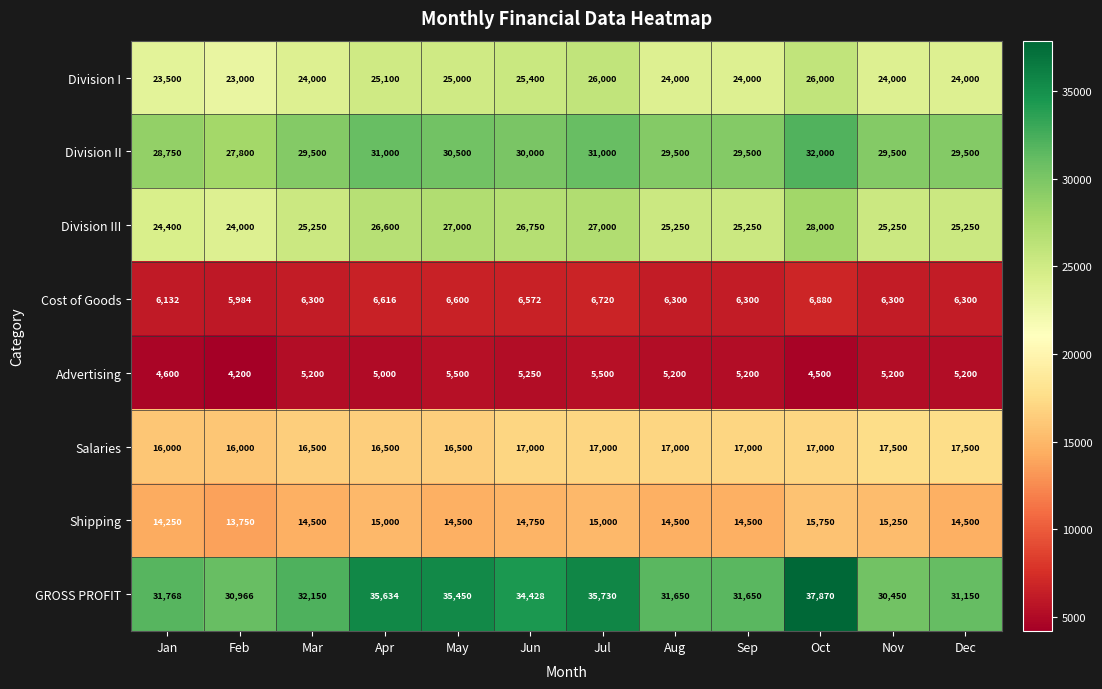

What is the greatest value displayed?

37870